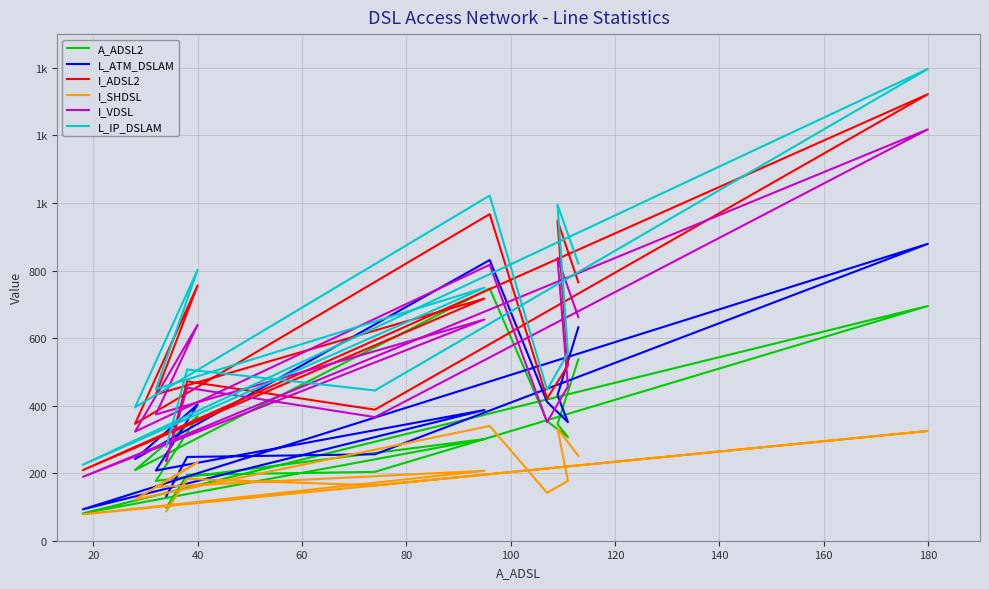

What is the sum of all L_IP_DSLAM values?

9088